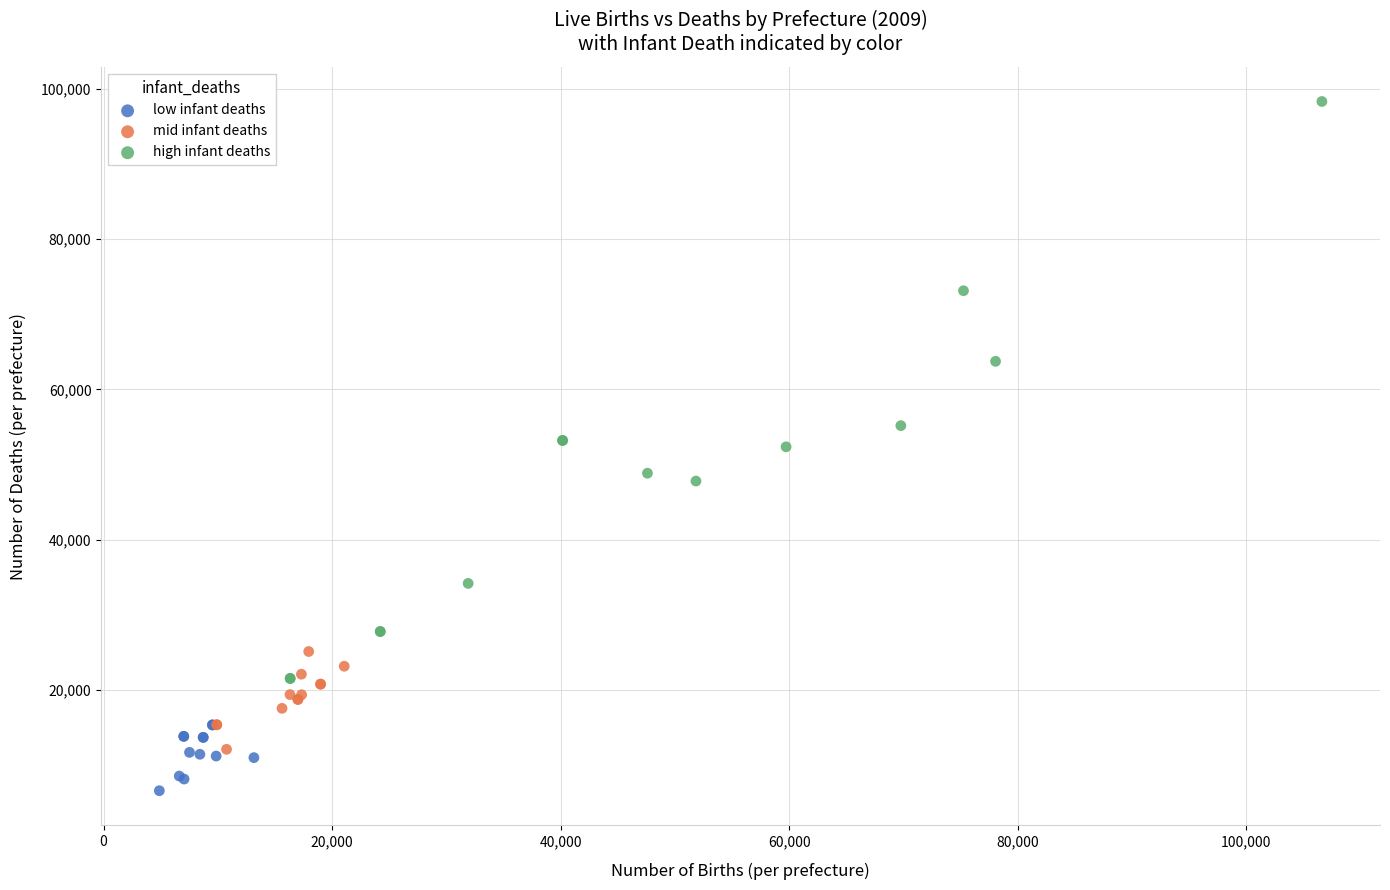

Which series reaches the minimum Y coordinate?

low infant deaths